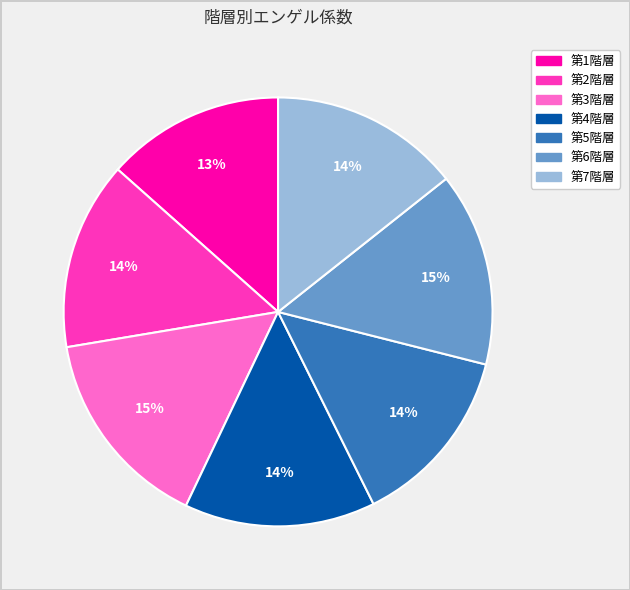

Is it true that 第7階層 is 9% of the pie?

False